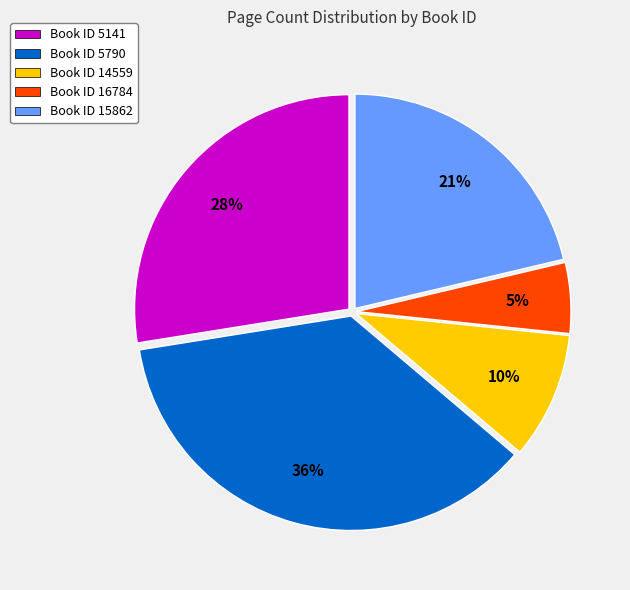

To the nearest percent, what is the difference between the largest and smallest slice percentages?

31%